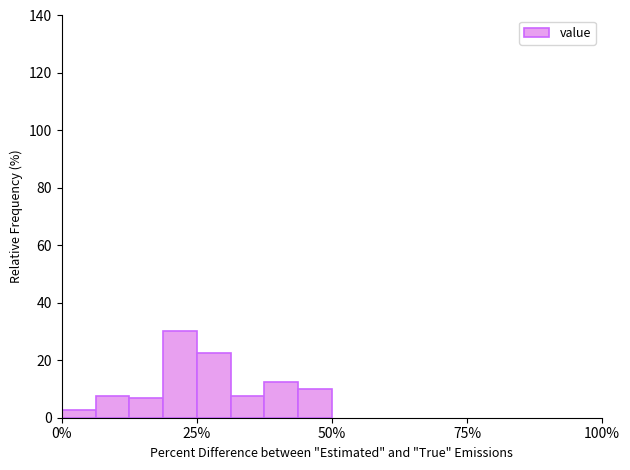

Read against the x-axis, roughly where is the centre of the tallest bar?

20